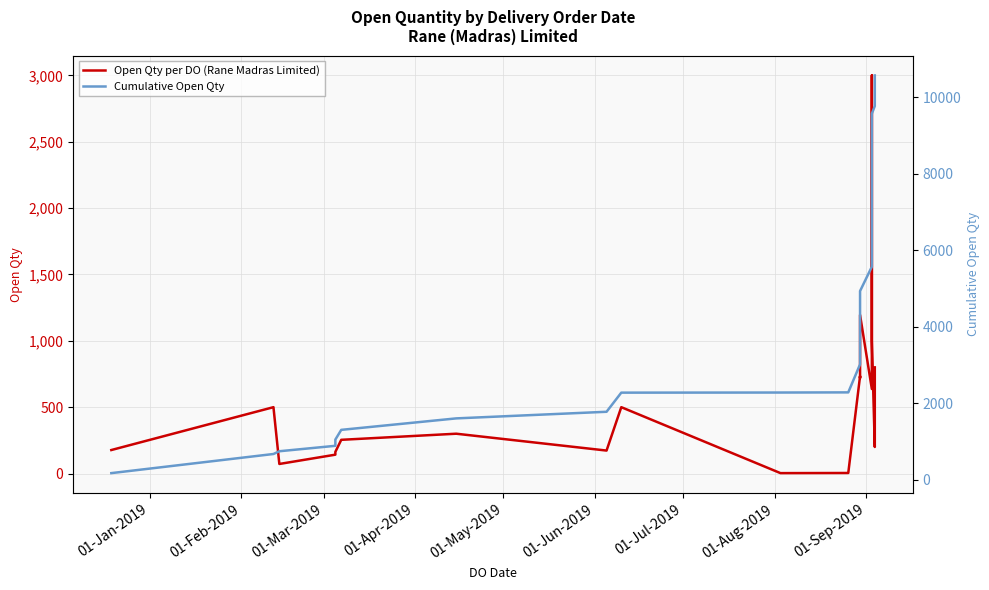

What is the sum of the Open Qty per DO (Rane Madras Limited) values at 01-Mar-2019 and 01-Feb-2019?

572